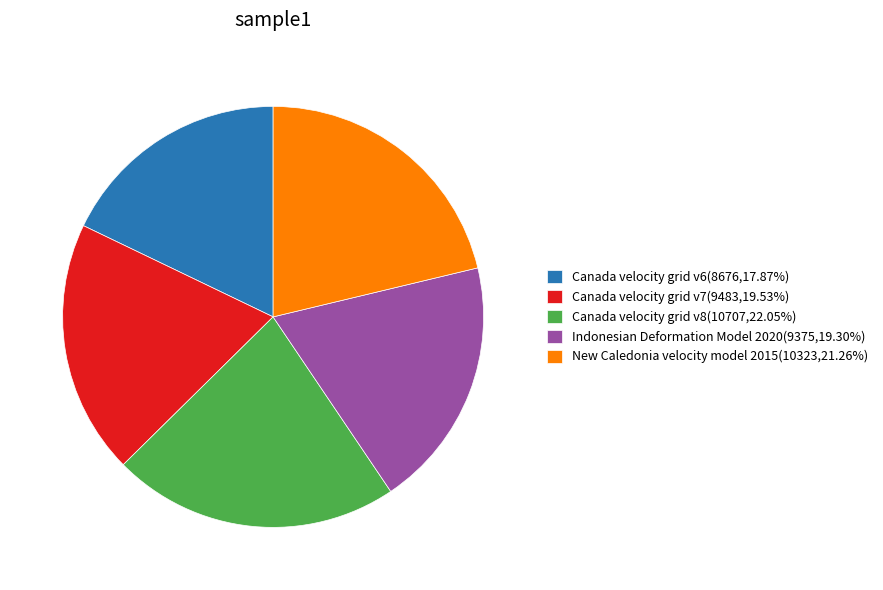

Approximately how many times larger is the value at New Caledonia velocity model 2015(10323,21.26%) compared to Canada velocity grid v7(9483,19.53%)?

1.1